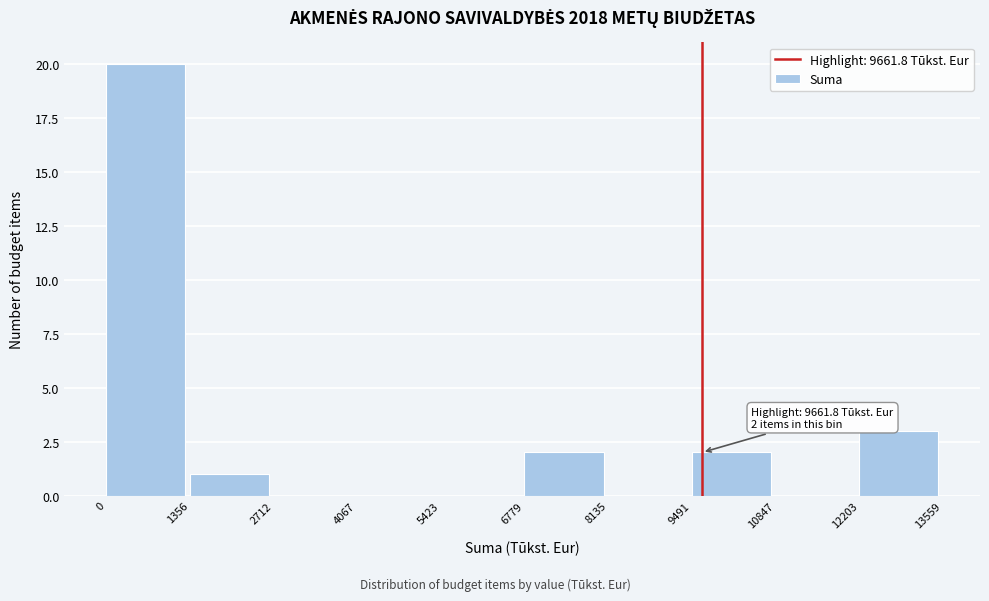

Over which range of the x-axis is the bar tallest?

0 to 1356